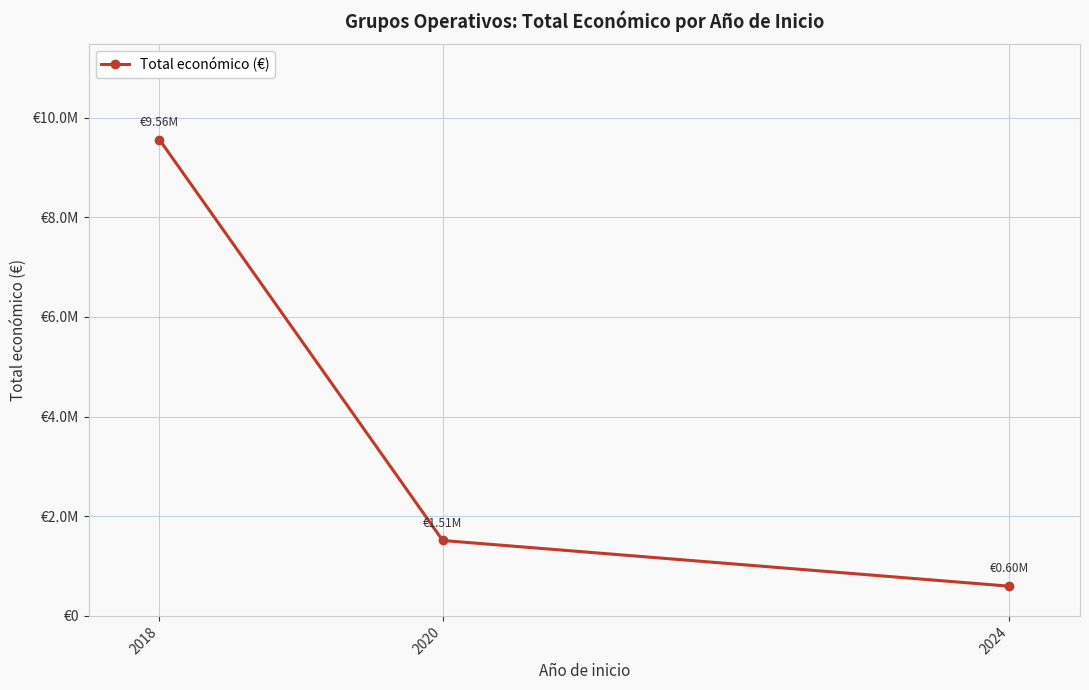

What is the average value?

3889695